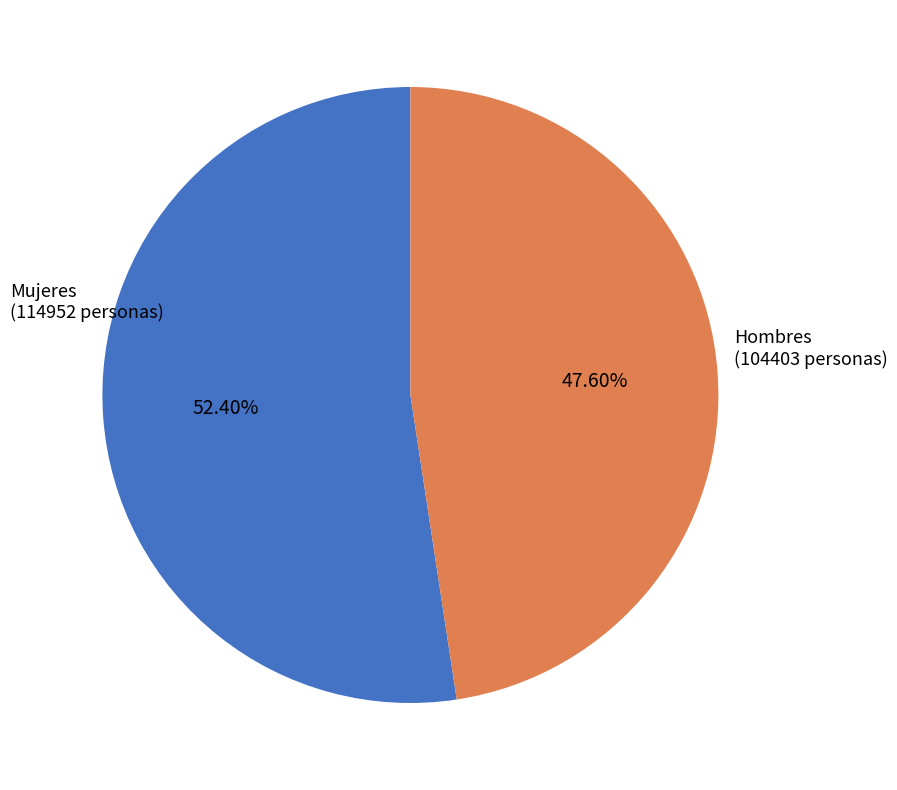

Which has a higher value, Mujeres or Hombres?

Mujeres